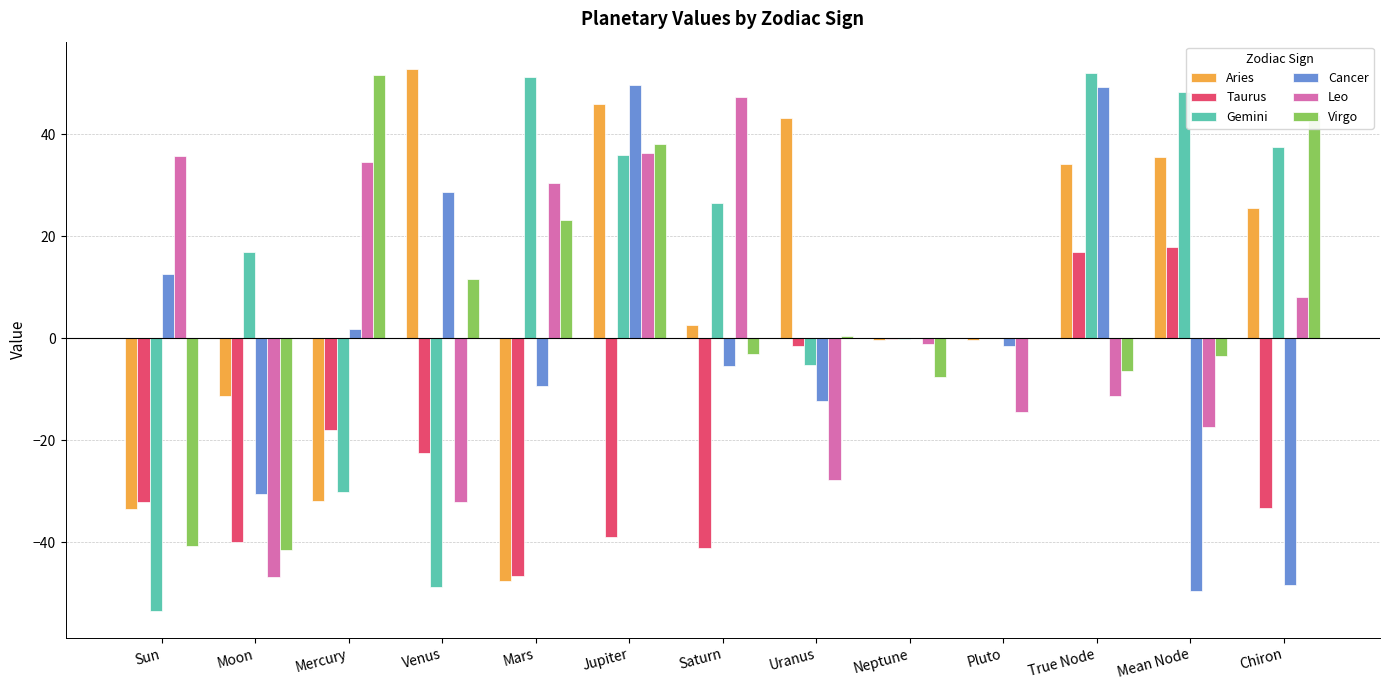

What is the total value across all series at Jupiter?

167.0